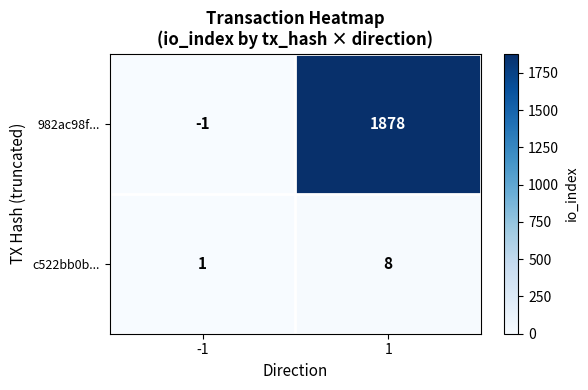

What is the sum of the c522bb0b... values at -1 and 1?

9